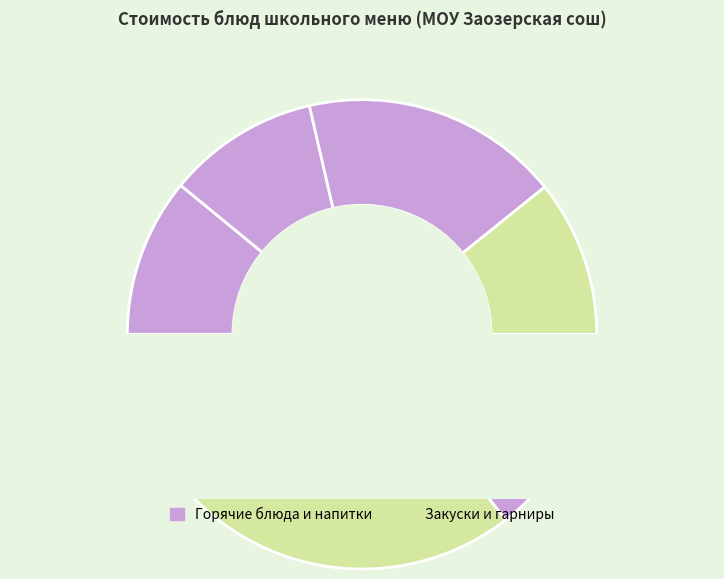

Which has a higher value, Сок or Бутерброд горячий?

Бутерброд горячий